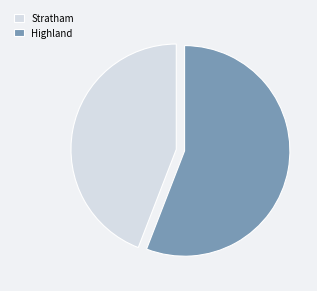

Between Highland and Stratham, which is larger?

Highland